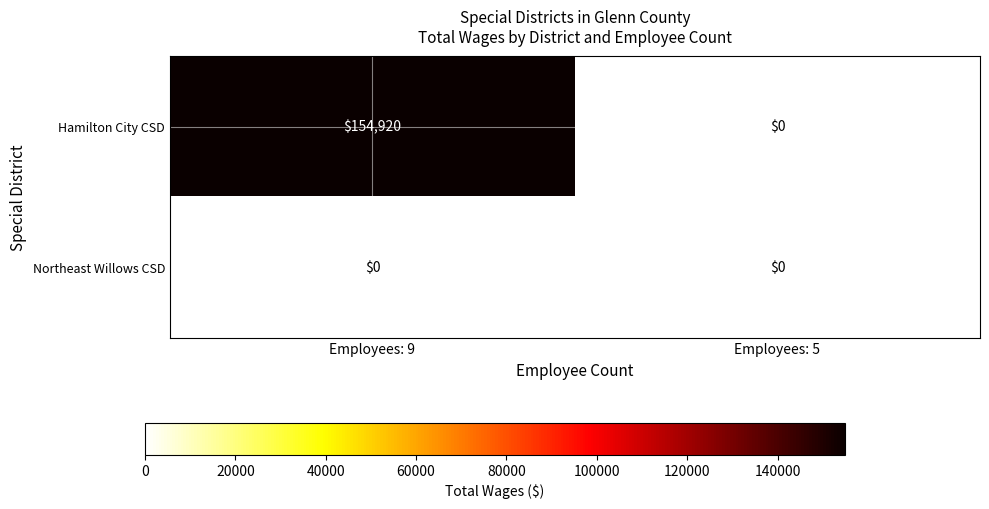

What is the greatest value displayed?

154920